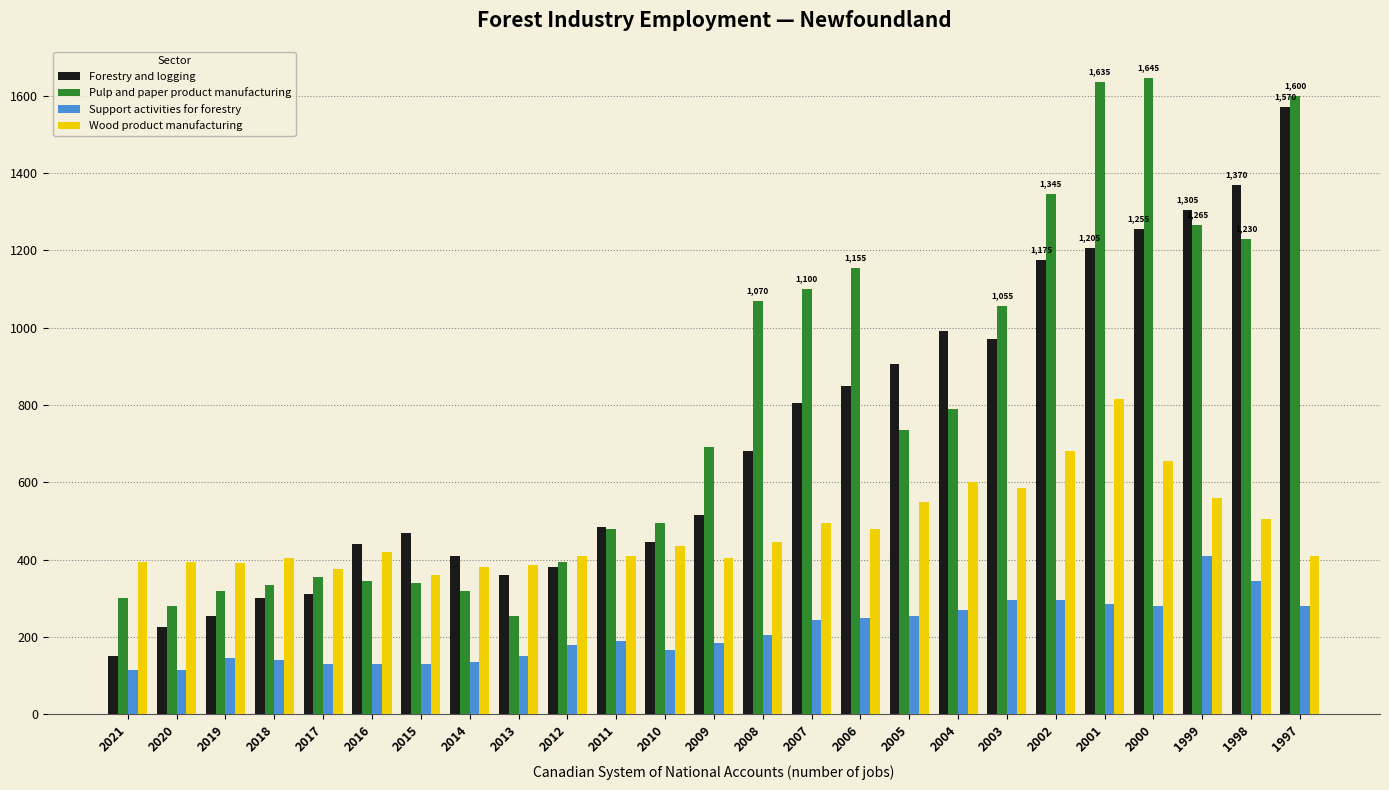

What is the total value across all series at 2013?

1150